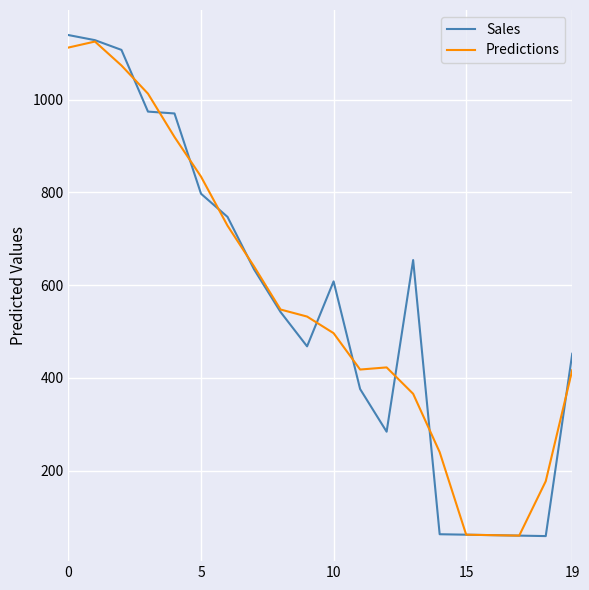

What is the lowest value of the Sales series?

59.0